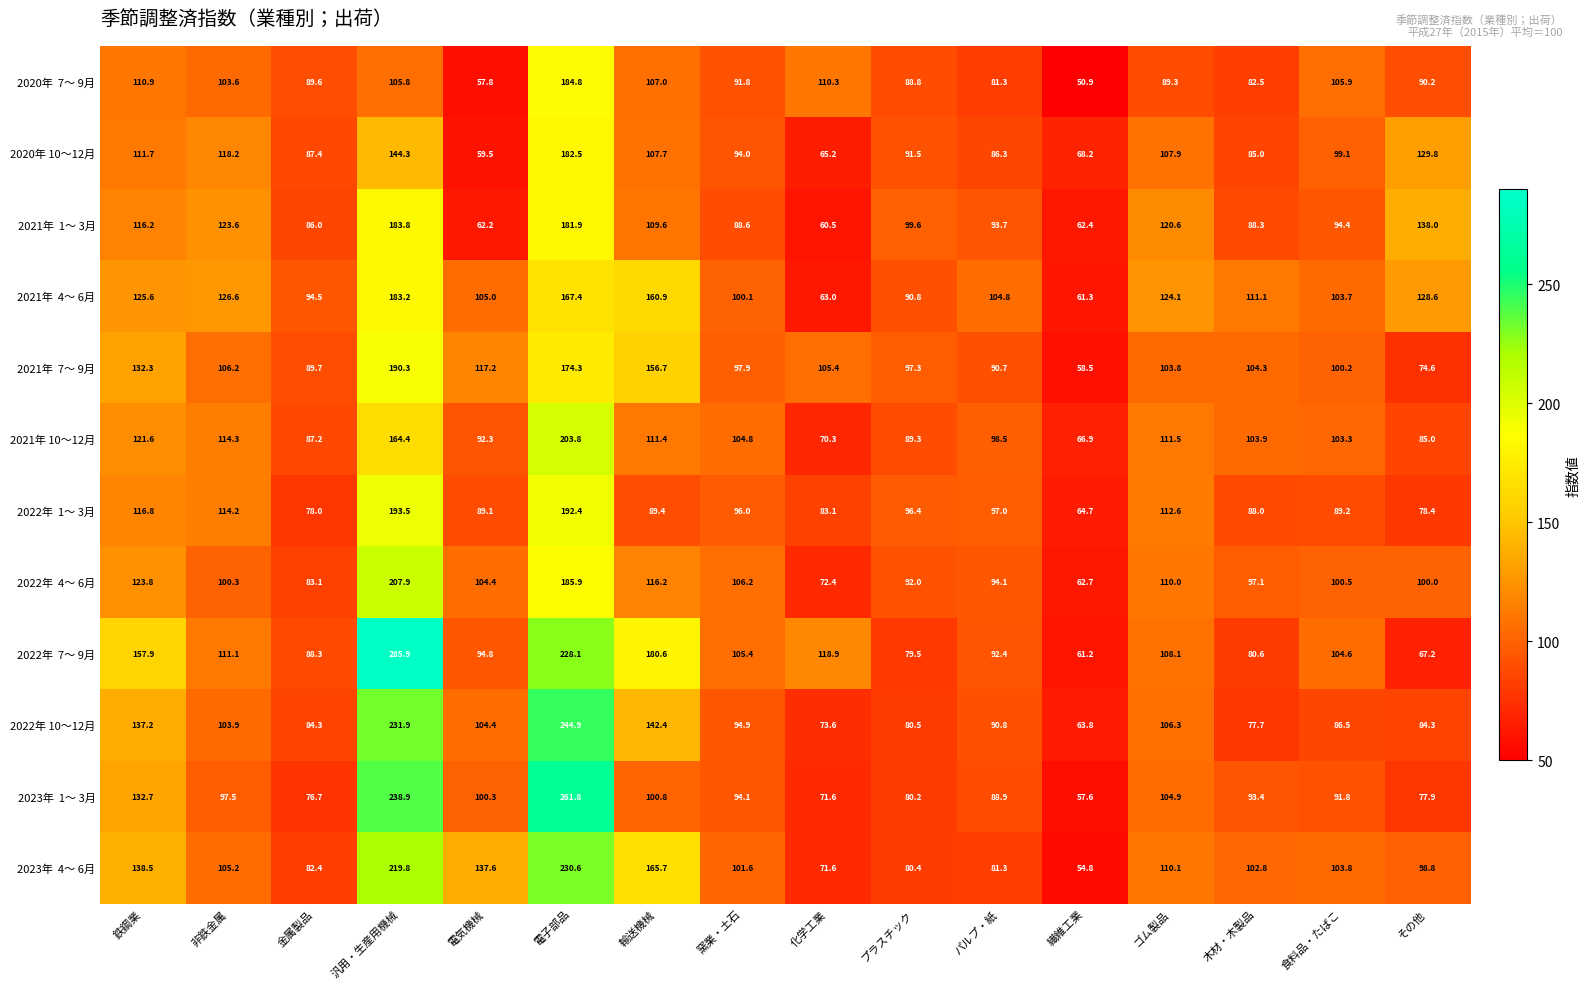

What is the spread (max minus min) of values at 金属製品?

17.8